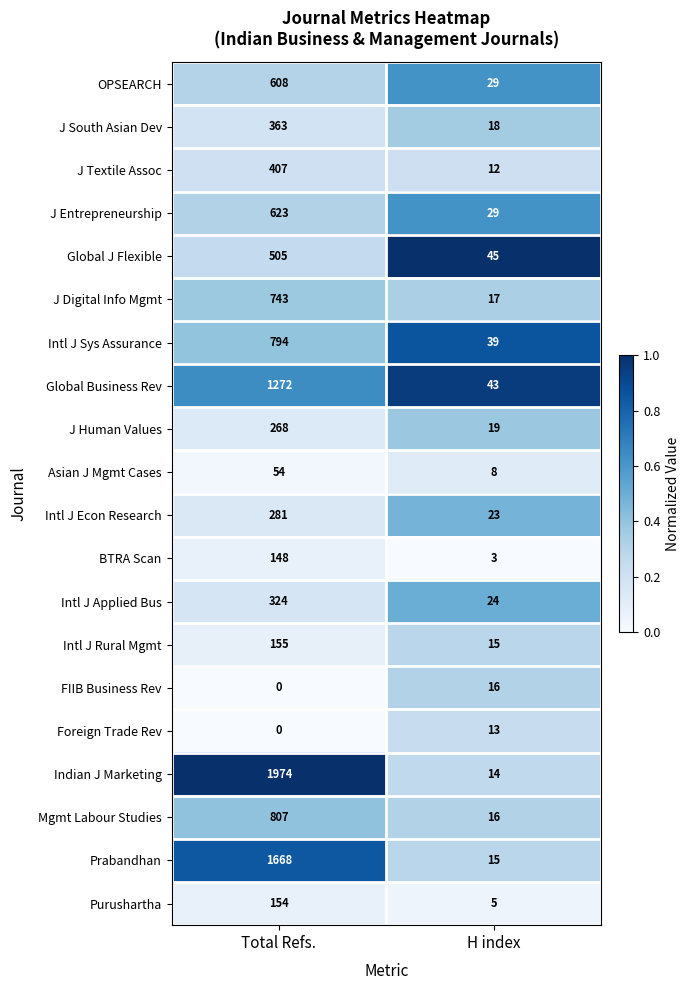

What is the sum of all OPSEARCH values?

637